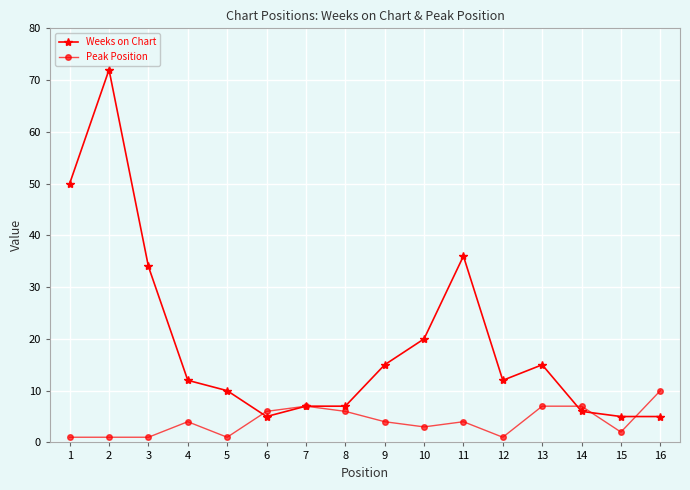

How many data points does each series have?

16